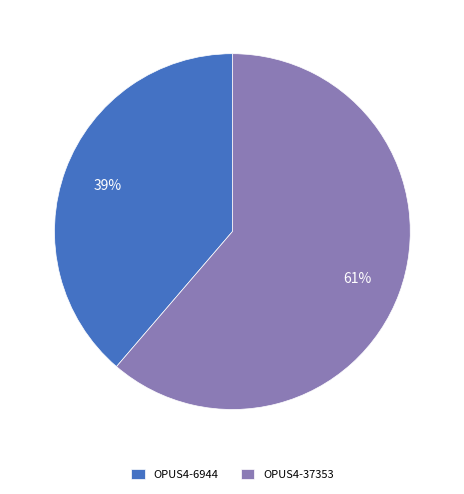

What is the smallest slice in the pie chart?

OPUS4-6944